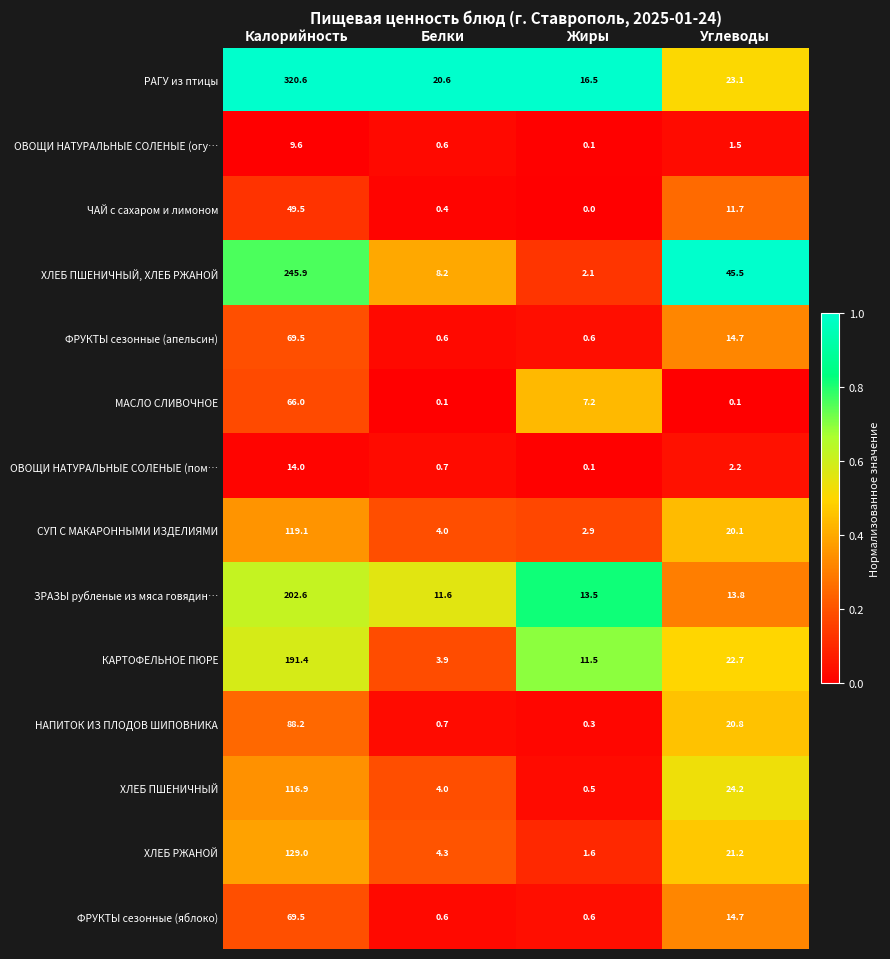

What is the total value across all series at Углеводы?

236.3